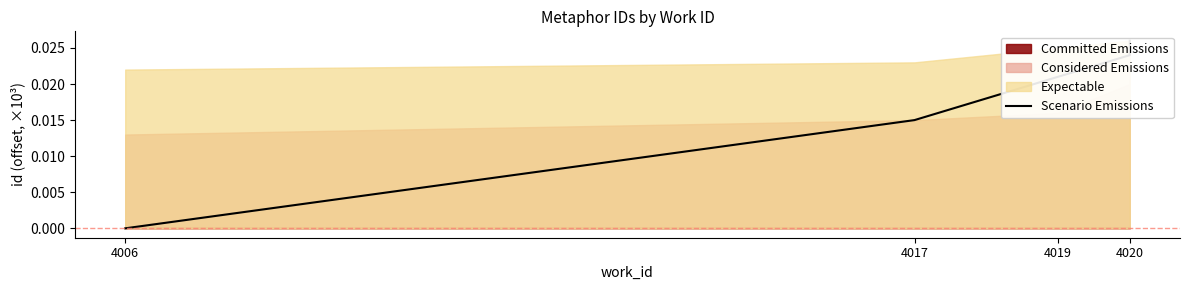

Count the values in the range 0 to 1.

5